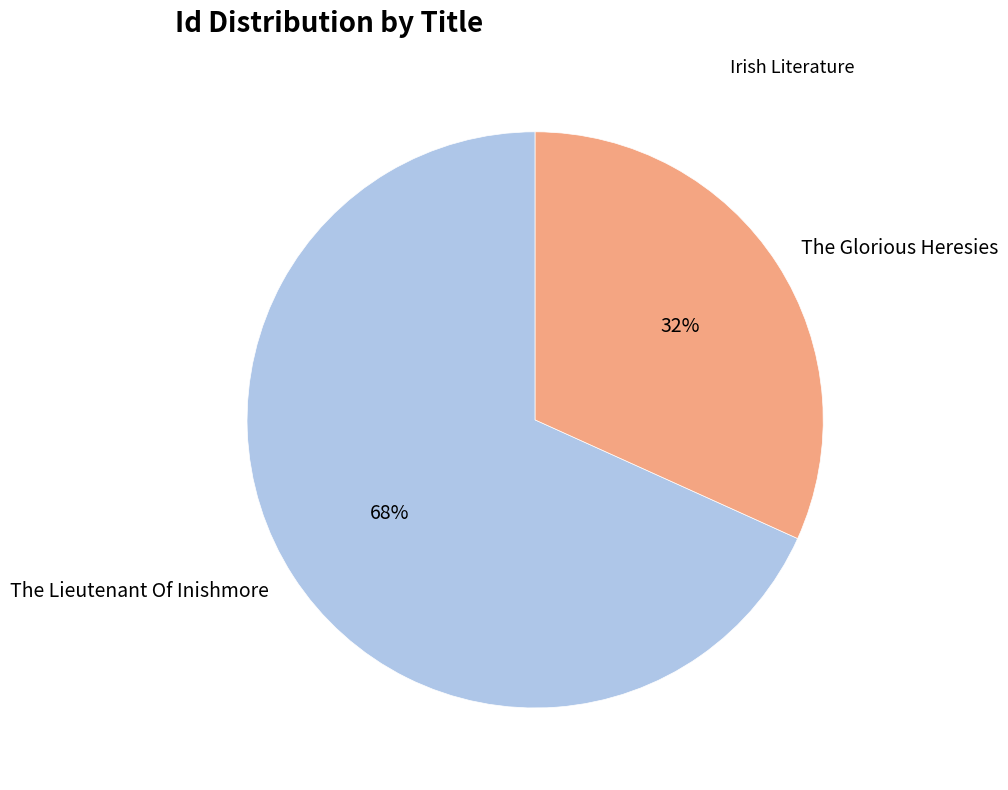

Rank the categories by value from lowest to highest.

The Glorious Heresies, The Lieutenant Of Inishmore